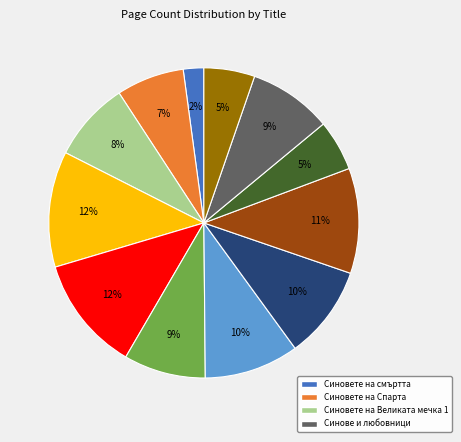

To the nearest percent, what is the average slice percentage?

8%